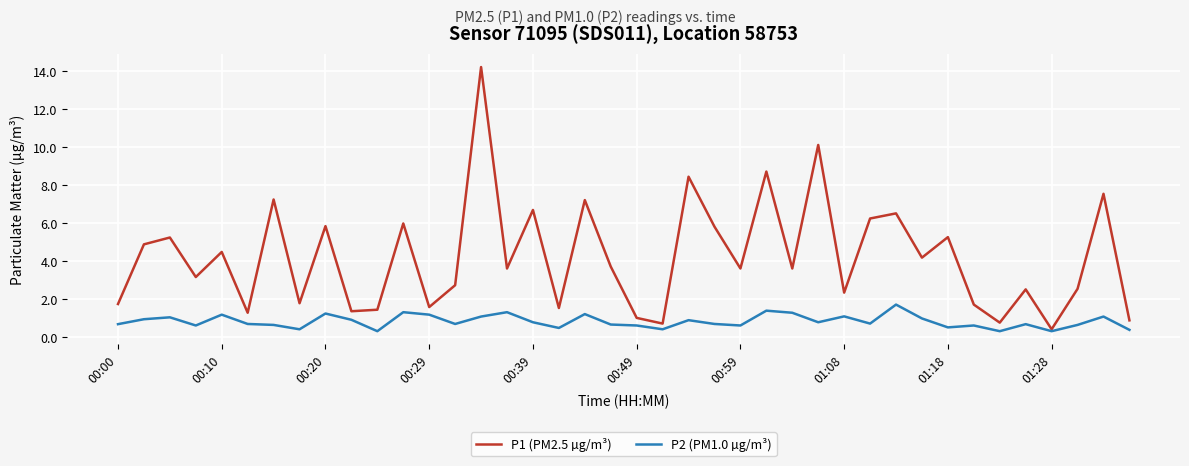

Which series has the largest total across all categories?

P1 (PM2.5 µg/m³)